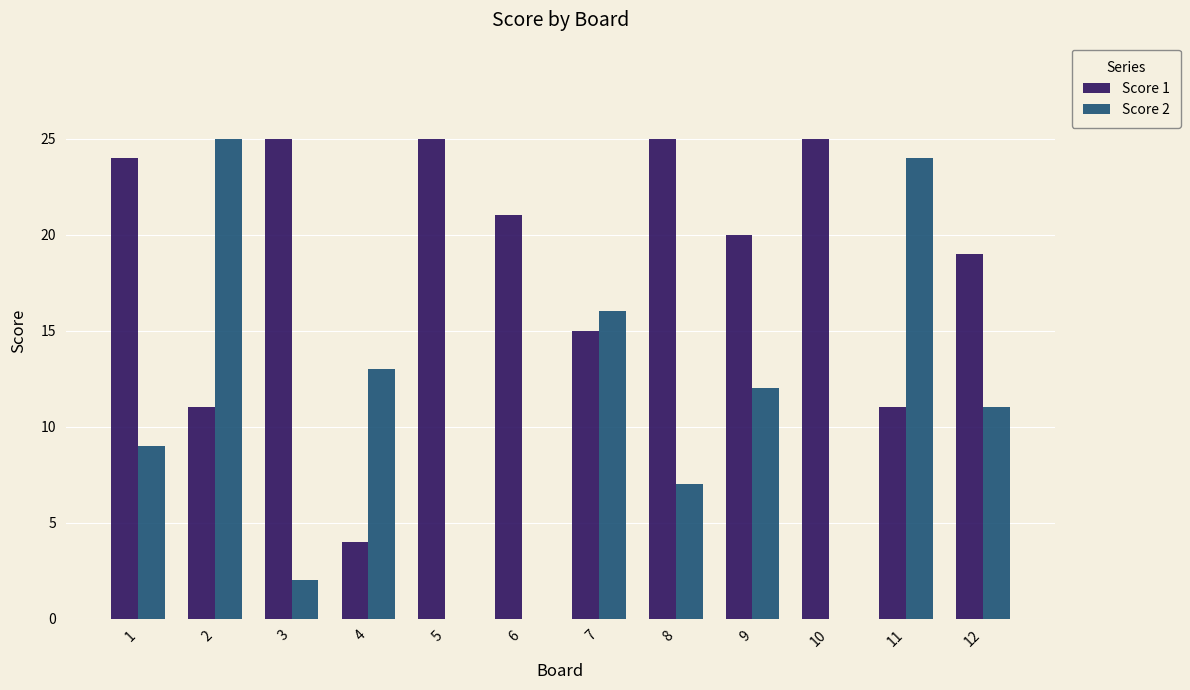

Which series changed the most between 3 and 9?

Score 2